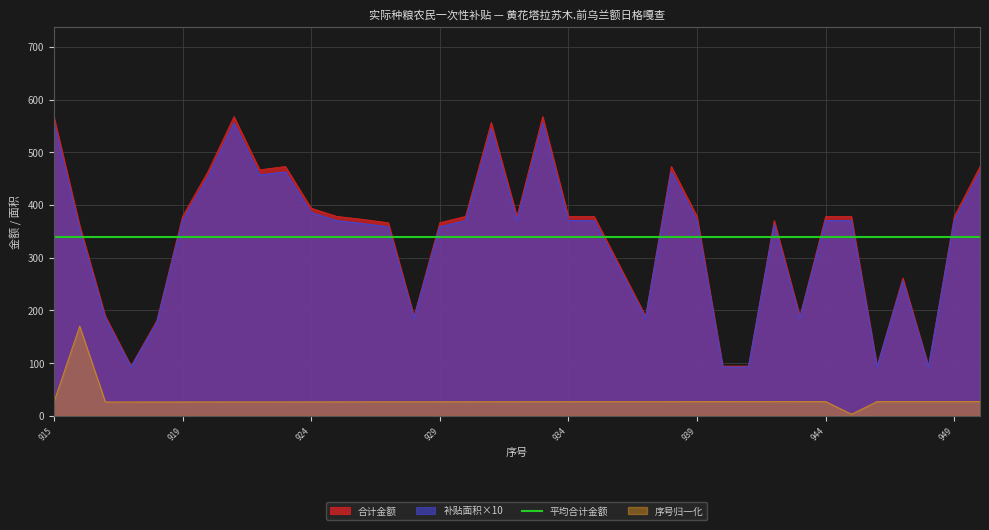

Does the chart have visible grid lines?

Yes